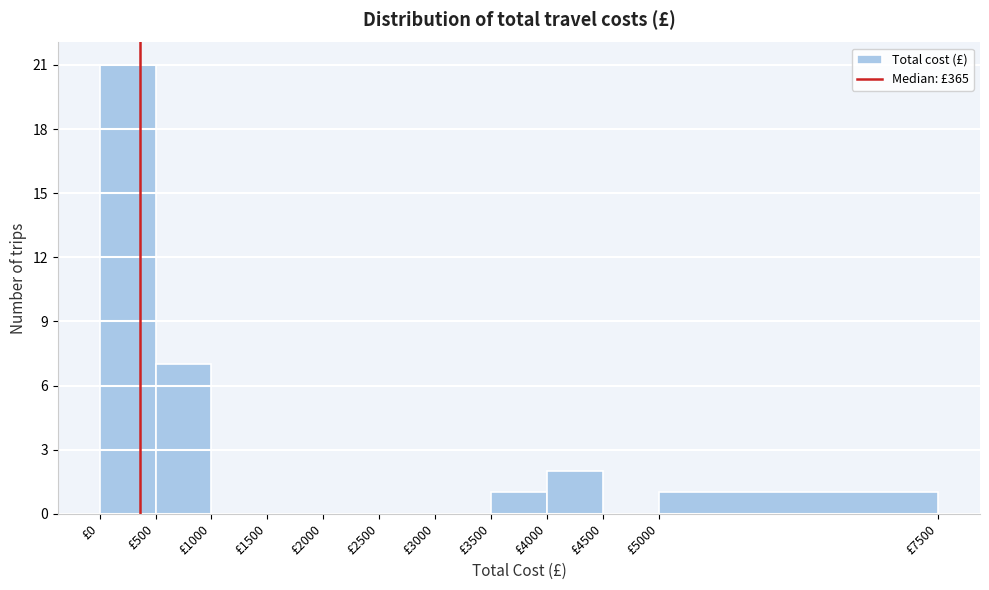

Reading left to right, transcribe this chart: for each bar, give the range it covers on the x-axis and its height. The values are not printed on the chart, so give them approximately, as read against the axis.

0 to 500: 21
500 to 1000: 7
1000 to 1500: 0
1500 to 2000: 0
2000 to 2500: 0
2500 to 3000: 0
3000 to 3500: 0
3500 to 4000: 1
4000 to 4500: 2
4500 to 5000: 0
5000 to 7500: 1